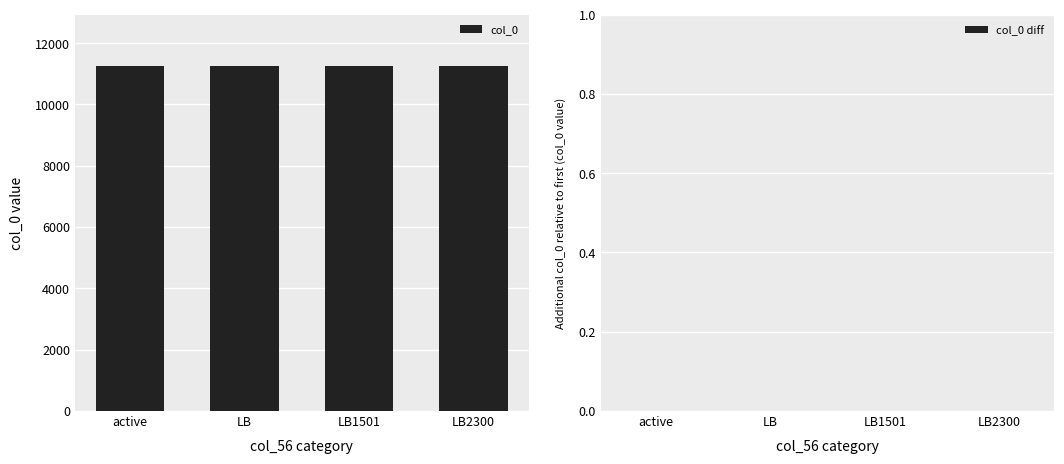

The col_0 series shows 3771 at LB2300. True or false?

False